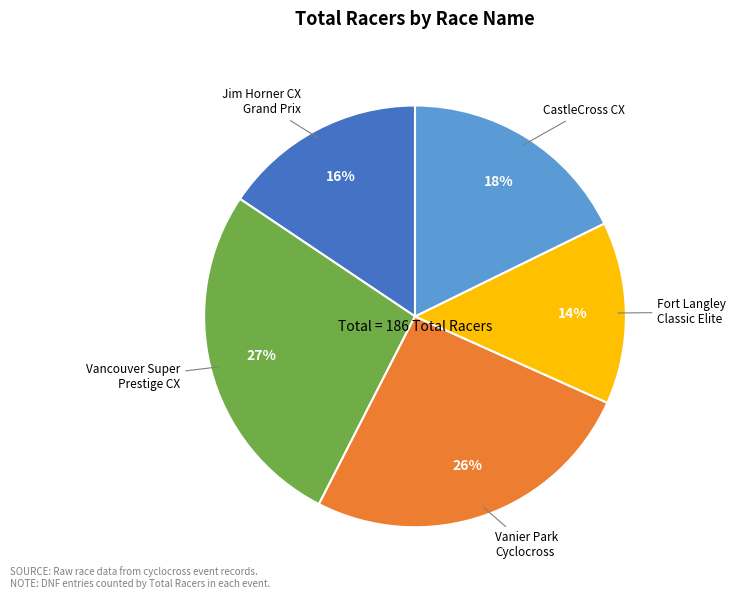

To the nearest percent, what percentage of the pie is Fort Langley Classic Elite?

14%